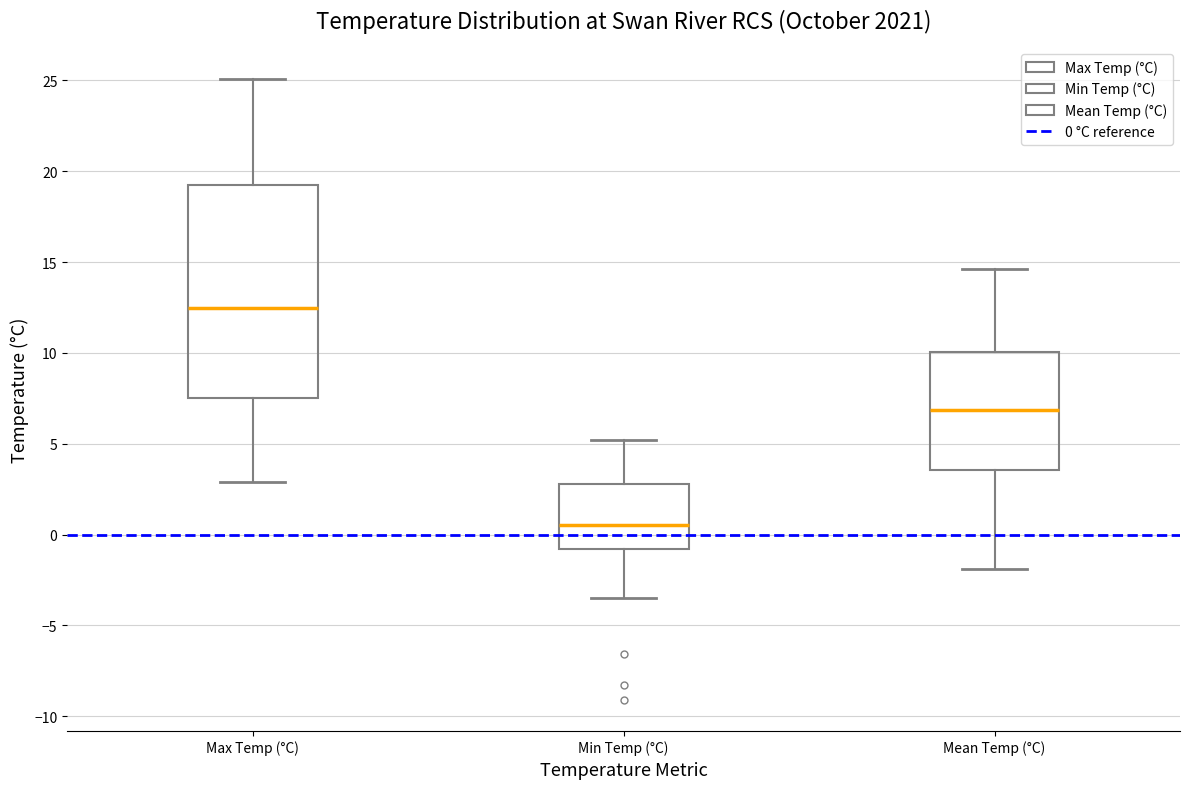

Reading left to right, transcribe this box plot: for each box, give where its median line is, the range the box spans, and where its two whiskers end, as read against the y-axis. The values are not printed on the chart, so give them approximately, as read against the axis.

Max Temp (°C): median 12.5, box 7.5 to 19.0, whiskers 3.0 to 25.0
Min Temp (°C): median 0.5, box -1.0 to 3.0, whiskers -3.5 to 5.0
Mean Temp (°C): median 7.0, box 3.5 to 10.0, whiskers -2.0 to 14.5